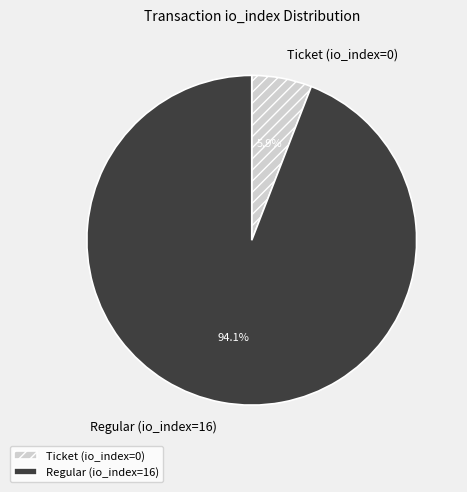

Is it true that Ticket (io_index=0) is 11% of the pie?

False